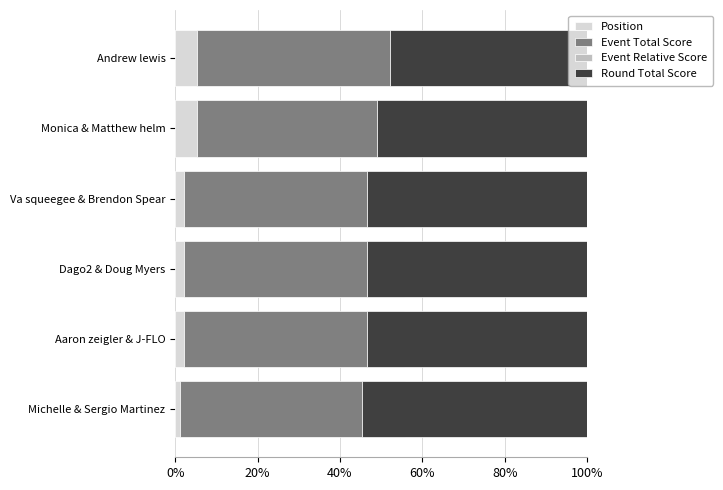

What is the greatest value displayed?

54.7